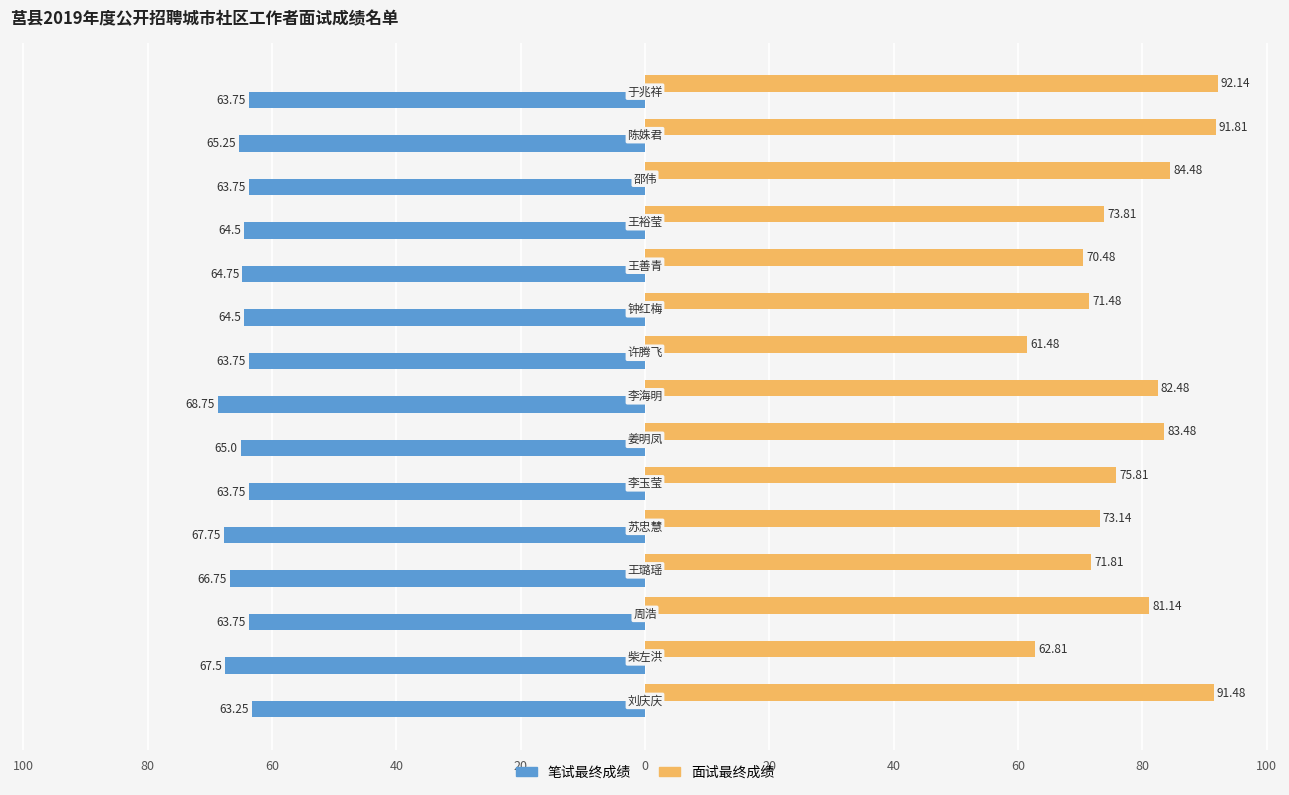

What is the difference between the maximum and minimum values in the 笔试最终成绩 series?

5.5